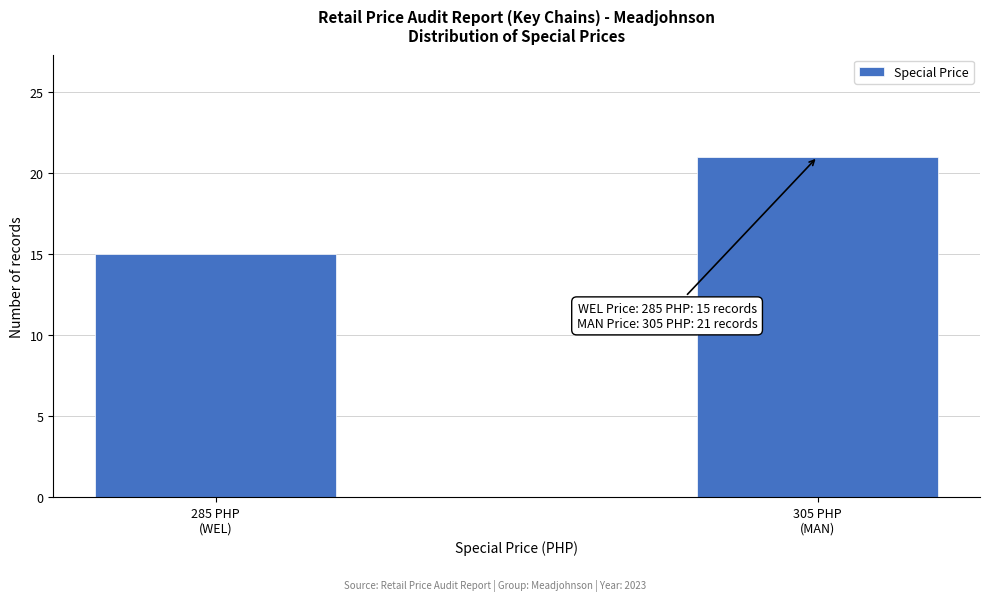

Reading right to left, list all the values displayed in this chart.

21	15